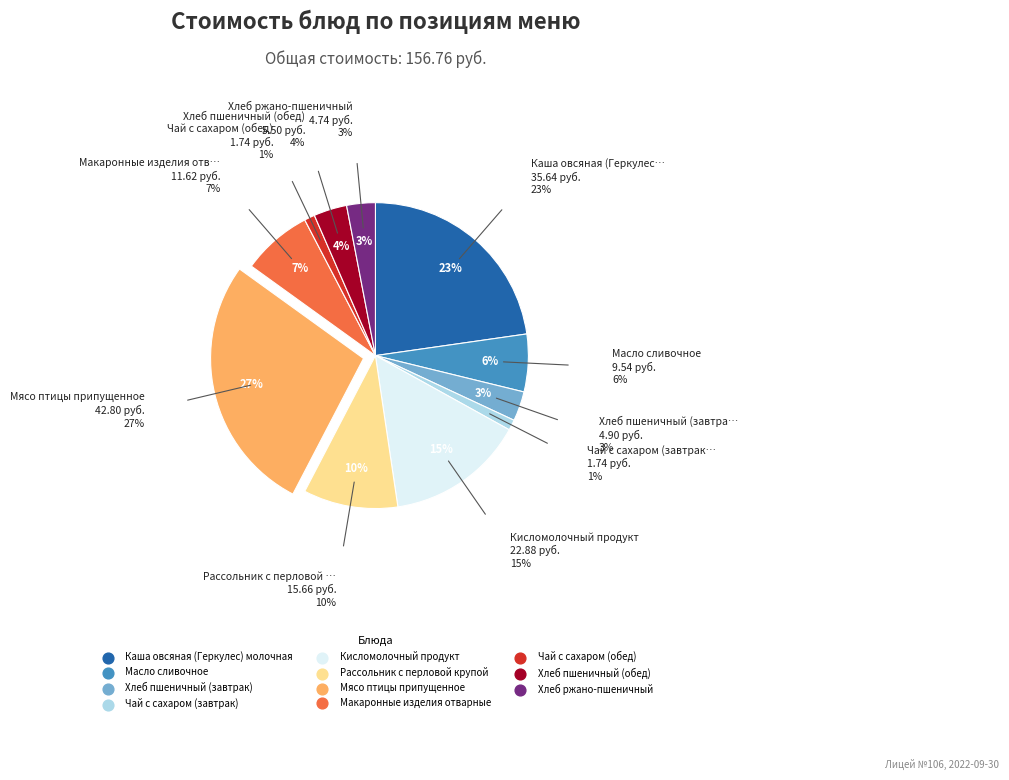

True or false: Кисломолочный продукт accounts for 15% of the total.

True